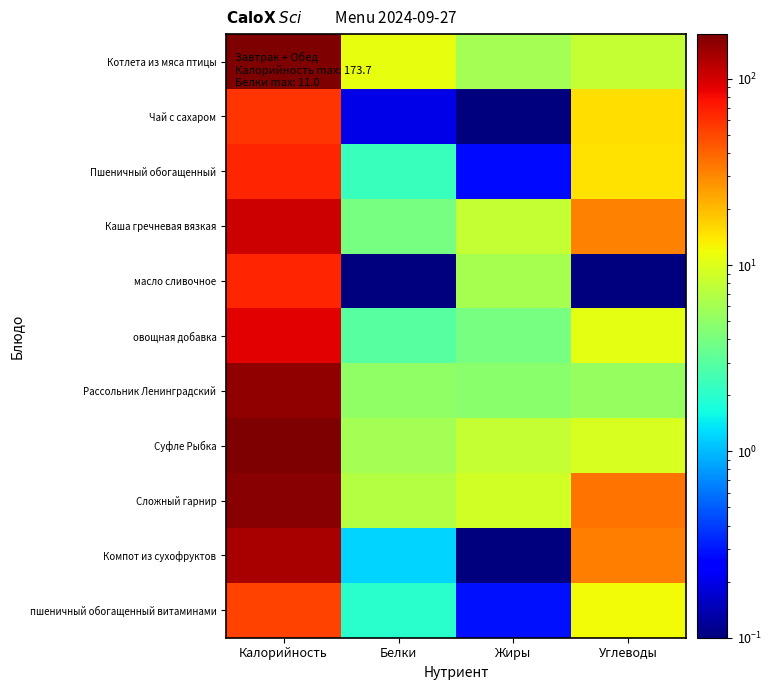

Between Калорийность and Углеводы, which series saw the biggest shift?

Котлета из мяса птицы